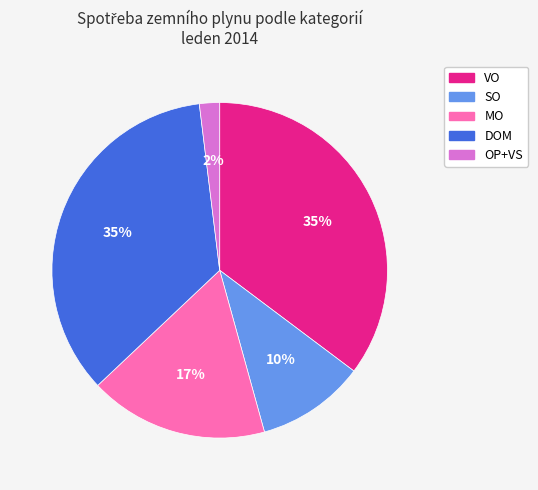

How many slices are in this pie chart?

5